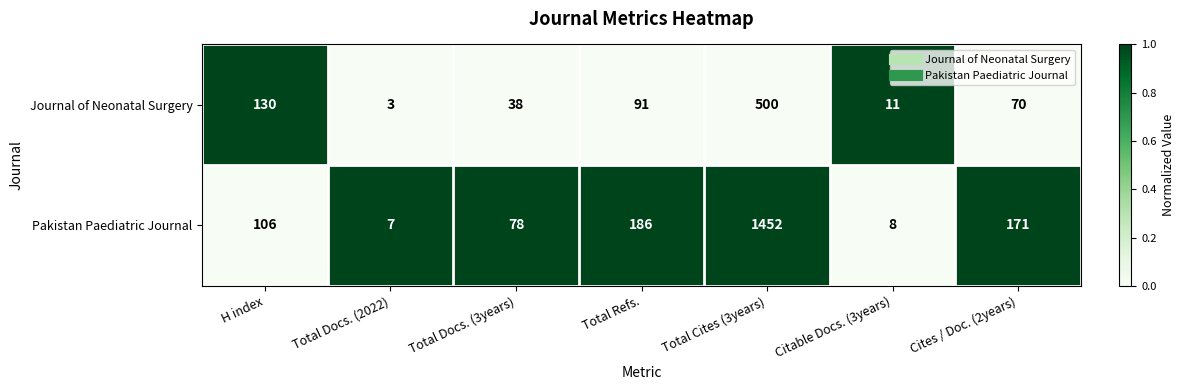

The Journal of Neonatal Surgery series shows 91 at Total Refs.. True or false?

True